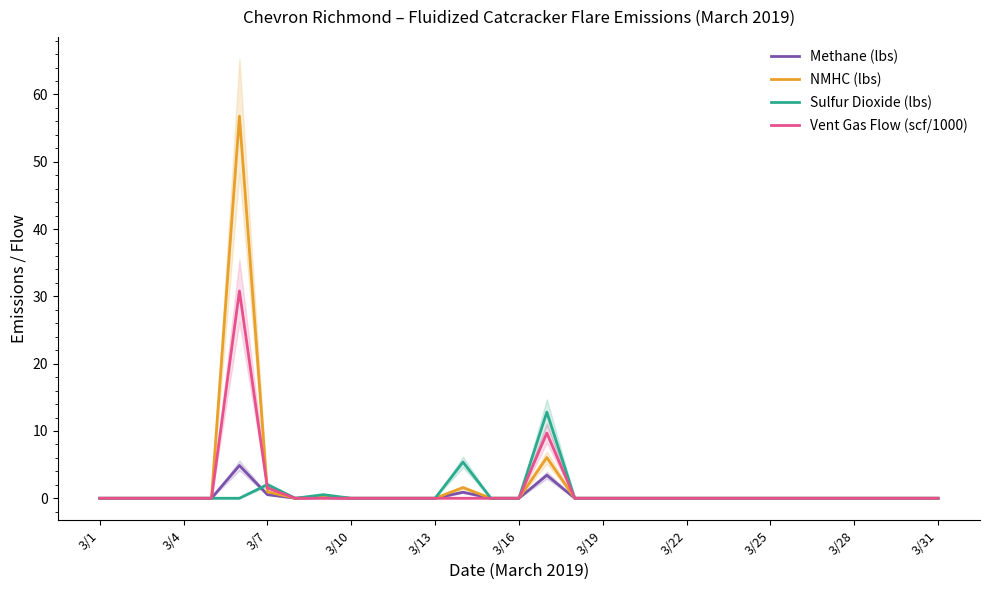

At how many categories does at least one series exceed 42?

1